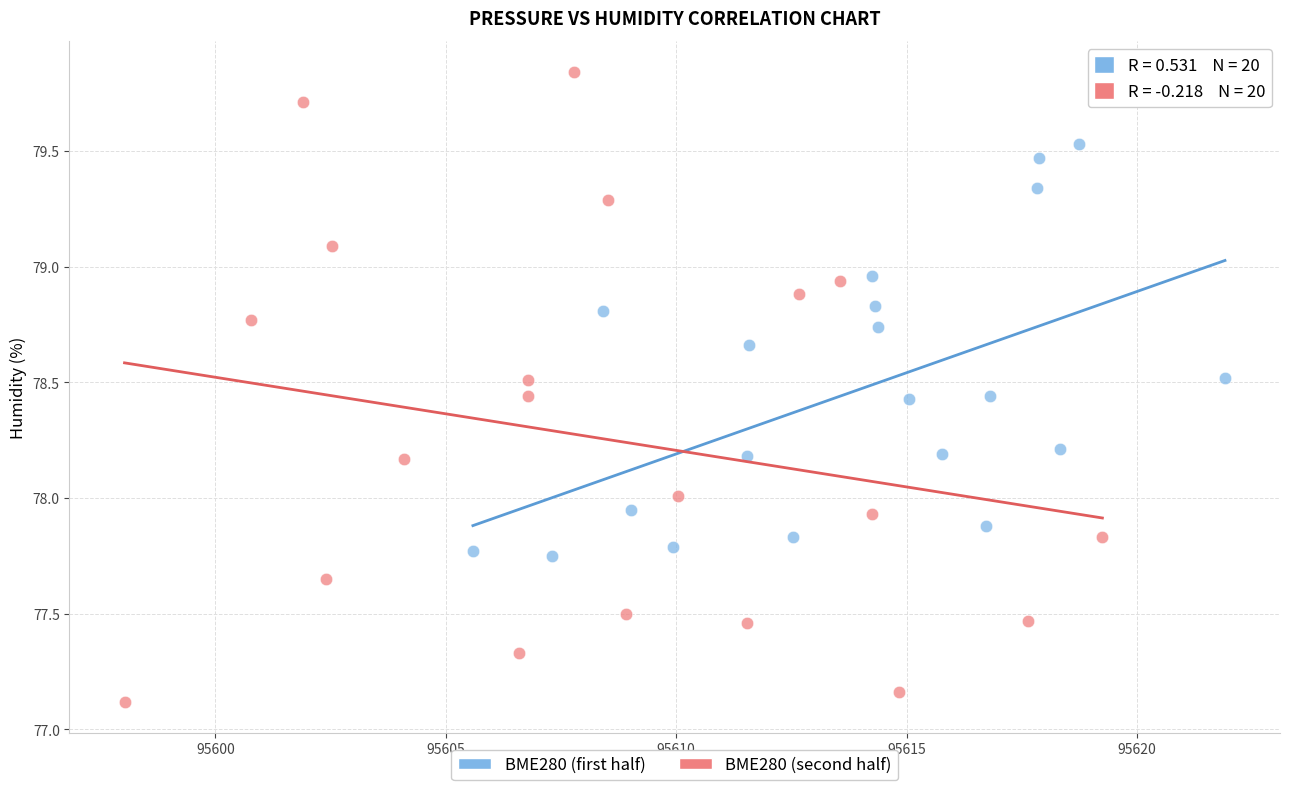

Which series contains the lowest Y value?

BME280 (second half)